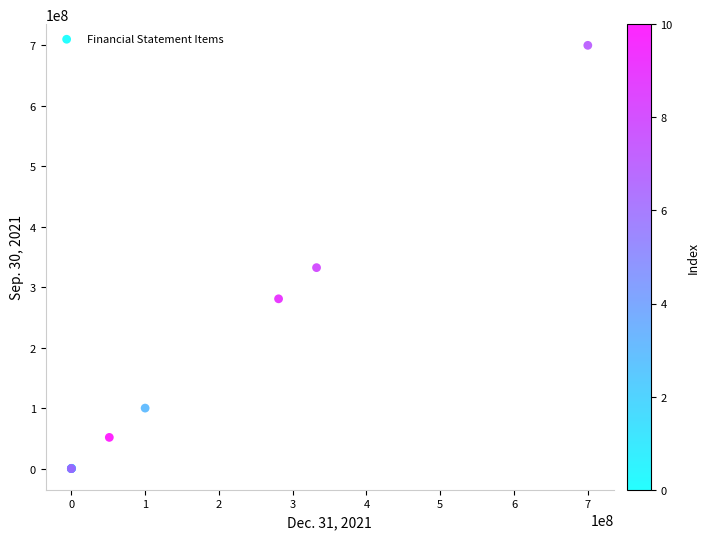

What Y value in the scatter plot is closest to 350000000?

332318750.0